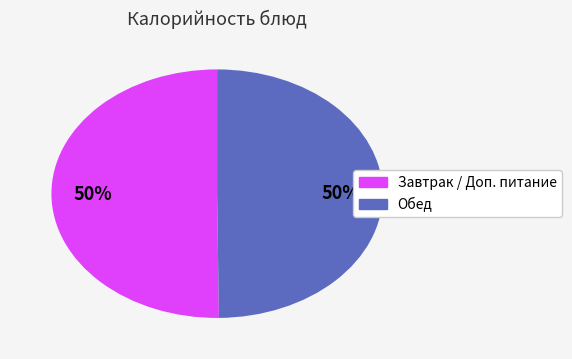

To the nearest percent, what is the average slice percentage?

50%